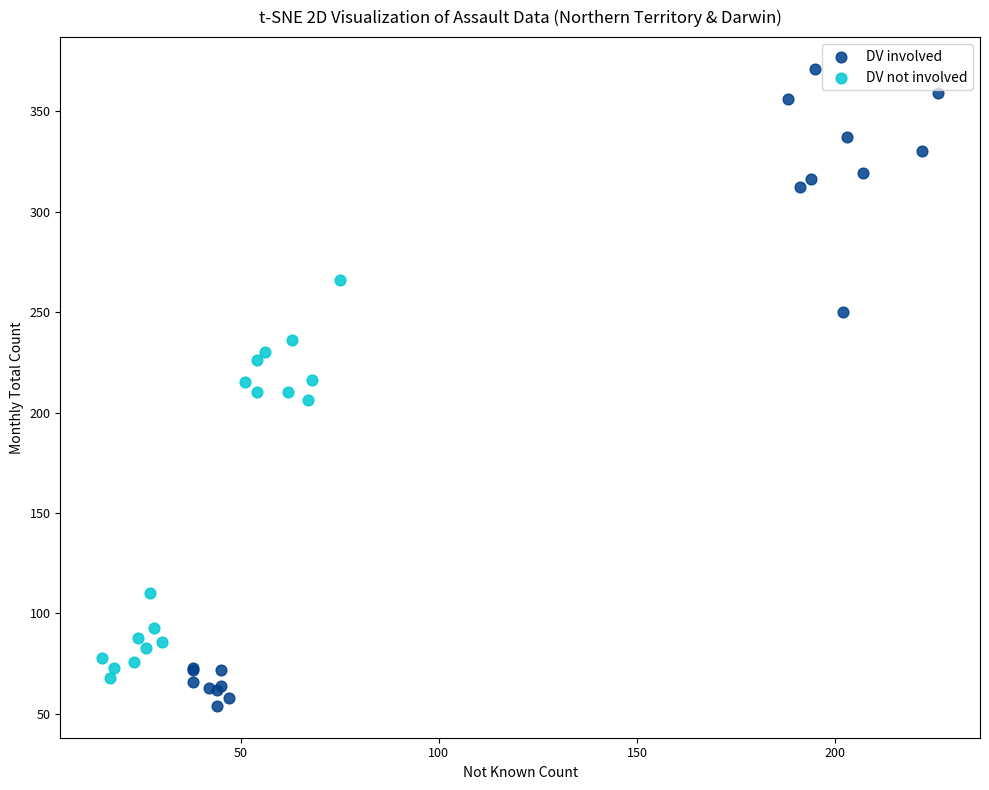

Which series reaches the minimum Y coordinate?

DV involved